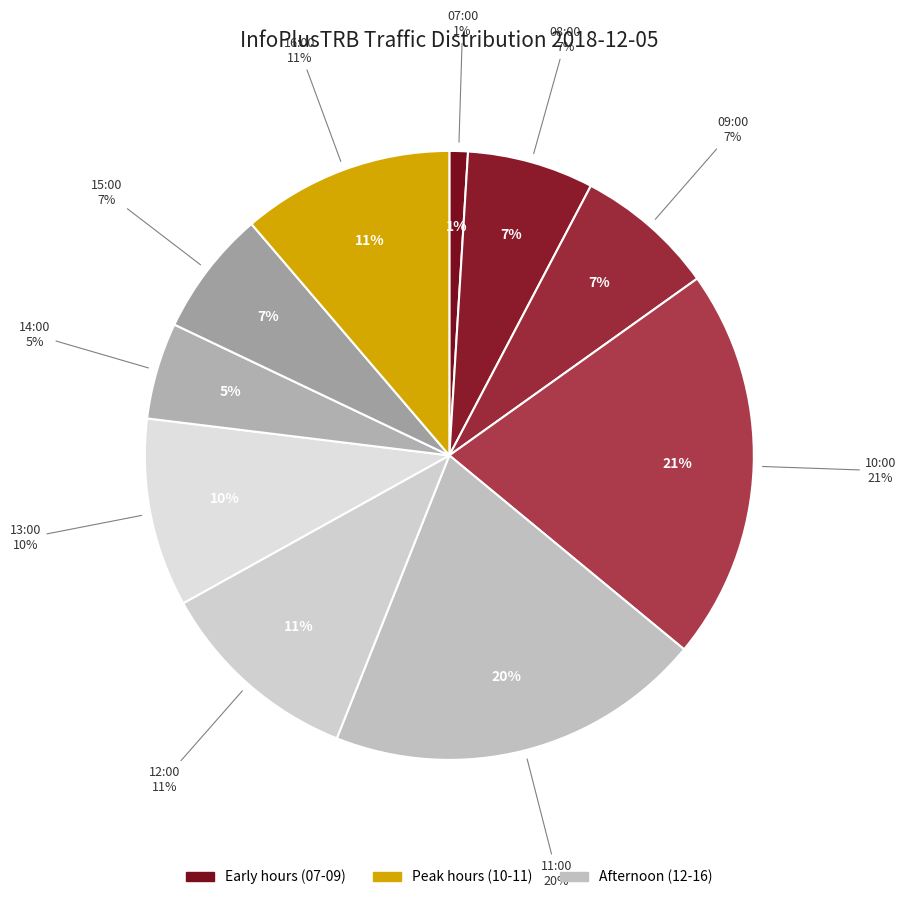

What is the change in value from 09:00 to 10:00?

+643